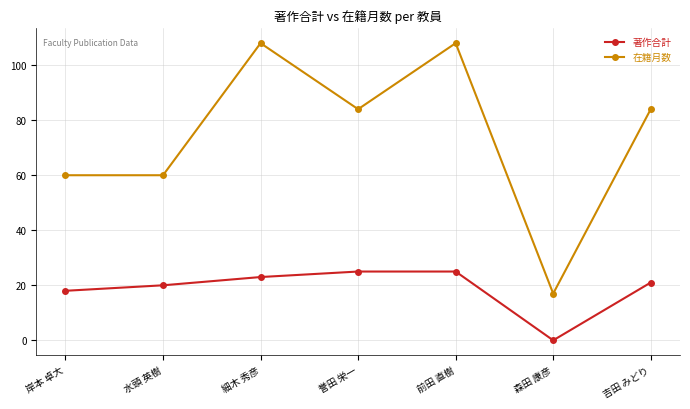

True or false: 在籍月数 and 著作合計 intersect in this chart.

False